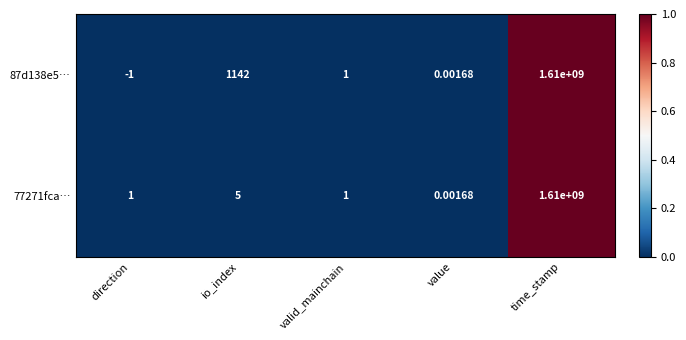

At which category does the chart reach its peak across all series?

time_stamp